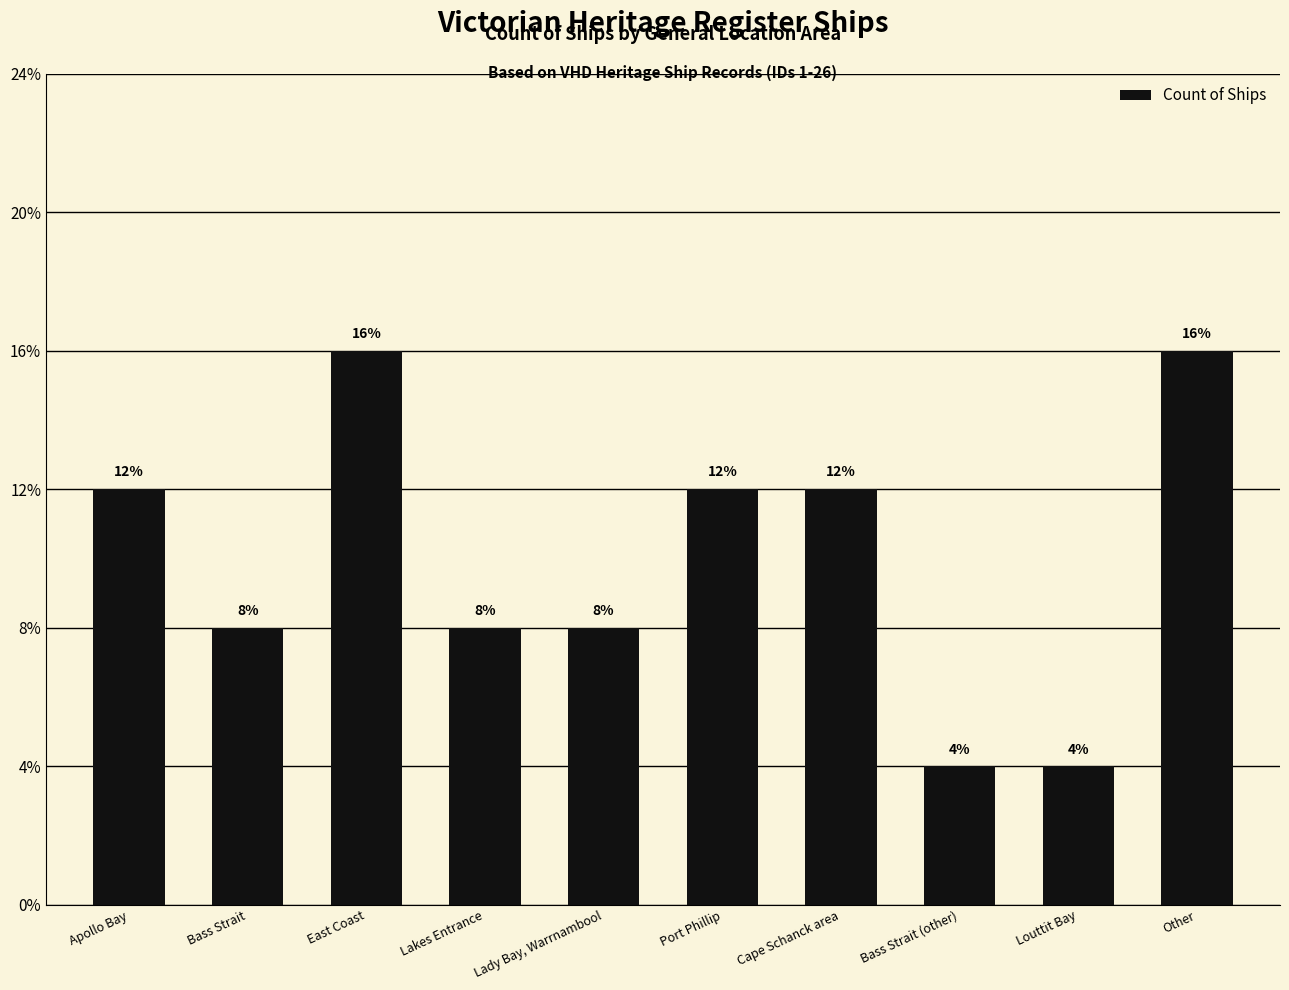

The value at Bass Strait (other) is 1. True or false?

True